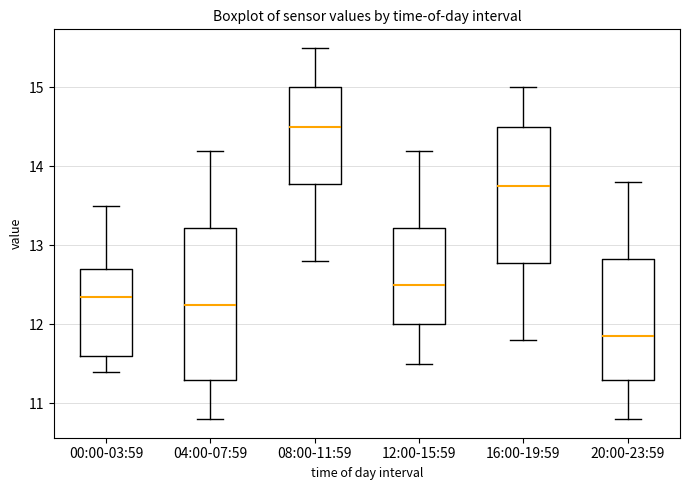

Which box's median line is the highest?

08:00-11:59